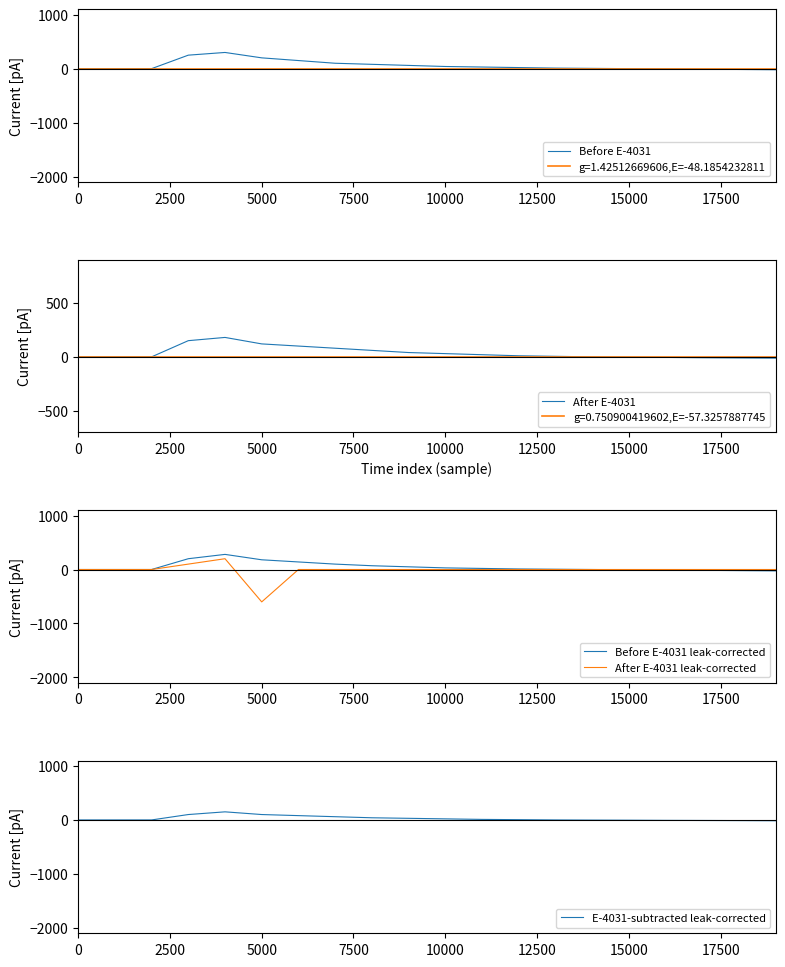

How many lines are shown in the chart?

5